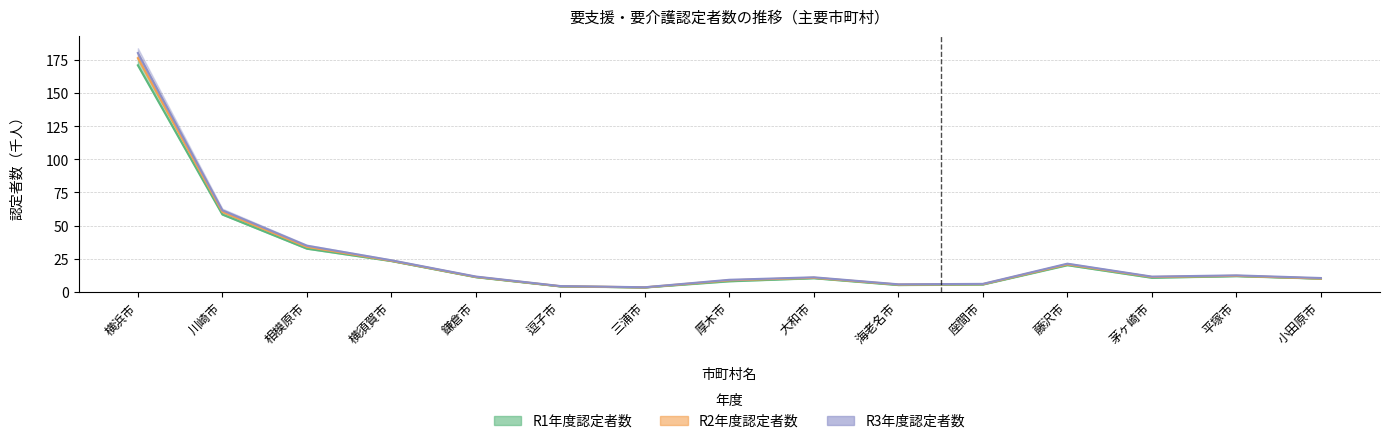

What is the sum of all values?

405.7